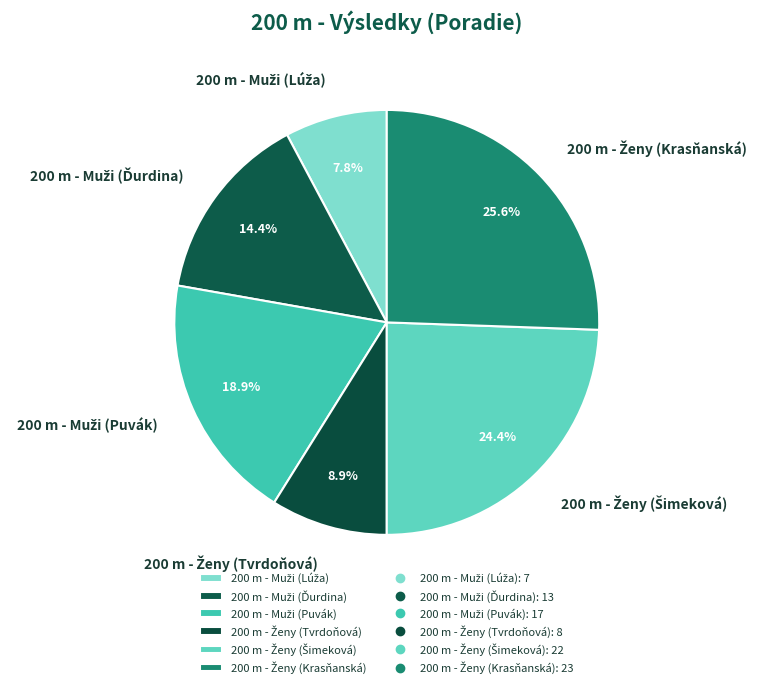

Is there any slice that represents more than half of the pie?

No